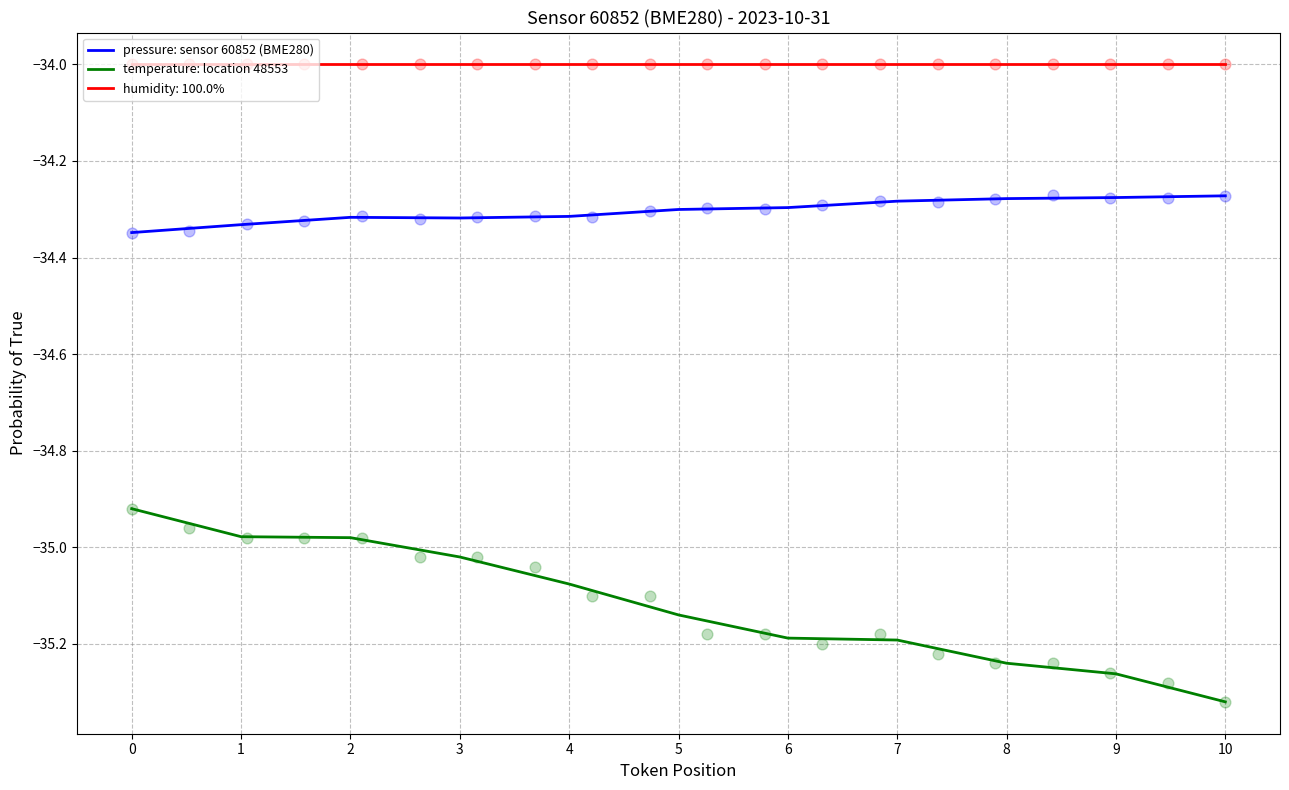

What are all the series names shown in the legend?

pressure: sensor 60852 (BME280), temperature: location 48553